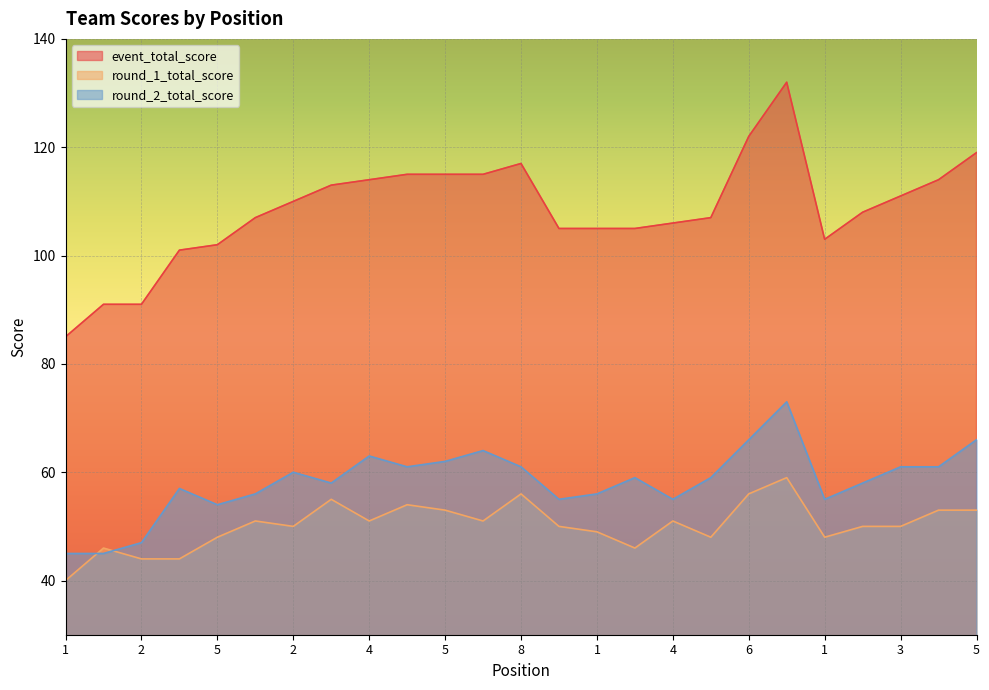

How many lines are shown in the chart?

3